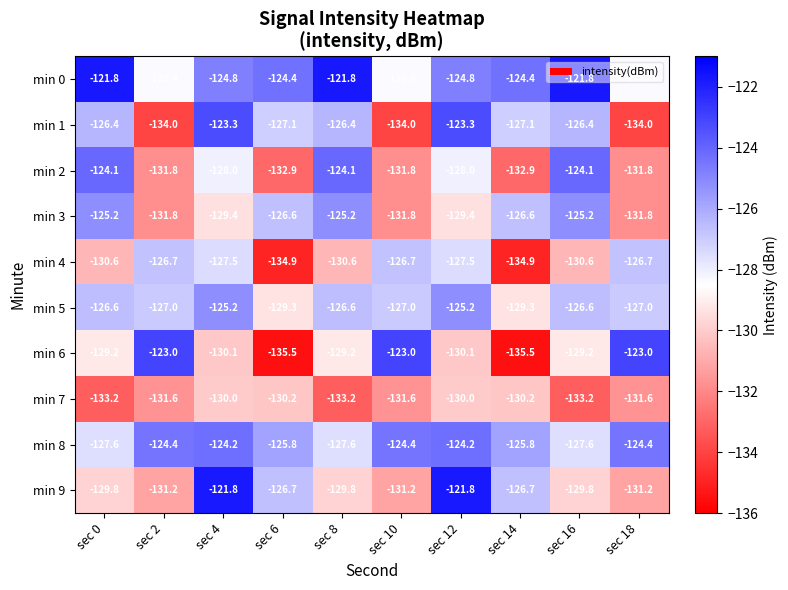

What value does the min 8 series have at sec 8?

-127.6